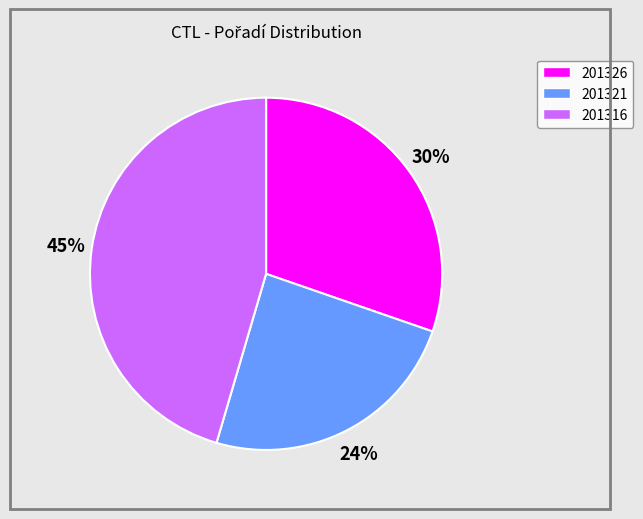

Between 201321 and 201316, which is larger?

201316